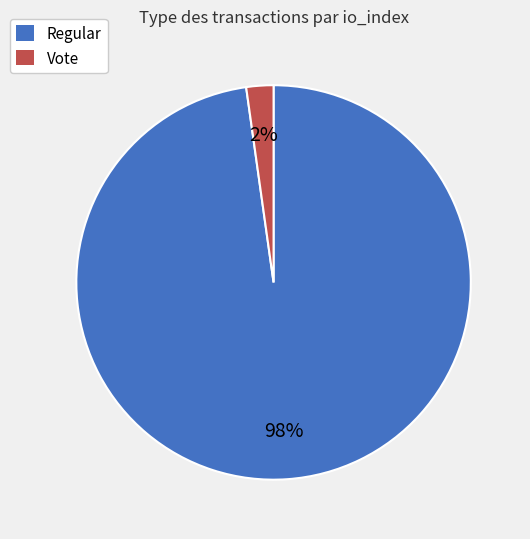

Is Vote the majority of the pie?

No